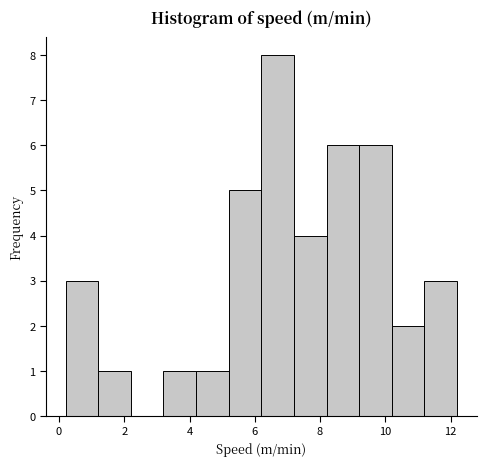

What is the height of the bar covering 1.2 to 2.2 on the x-axis? The values are not printed on the chart, so give them approximately, as read against the axis.

1